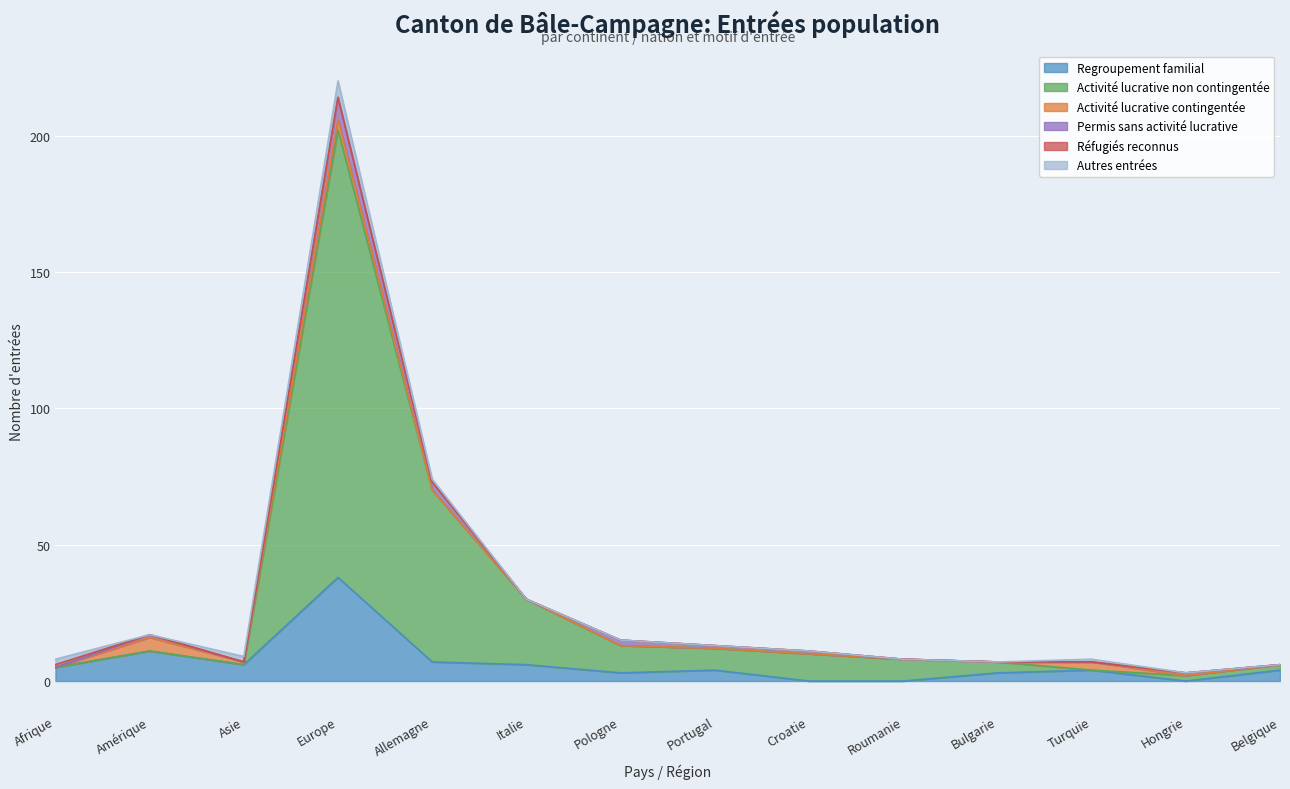

What position from the right is Roumanie?

5